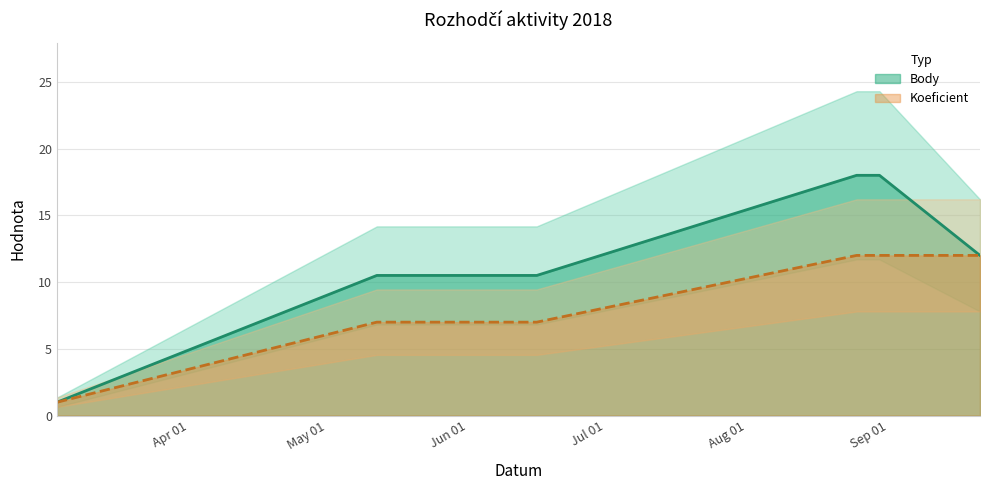

What is the total value across all series at 2018-09-21?

24.0